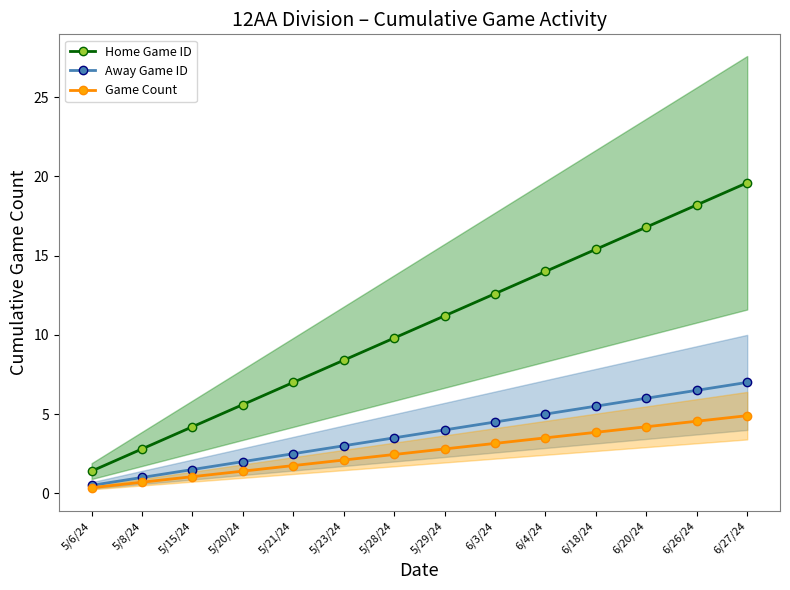

True or false: Game Count has more than 2 points higher than both neighbors.

False